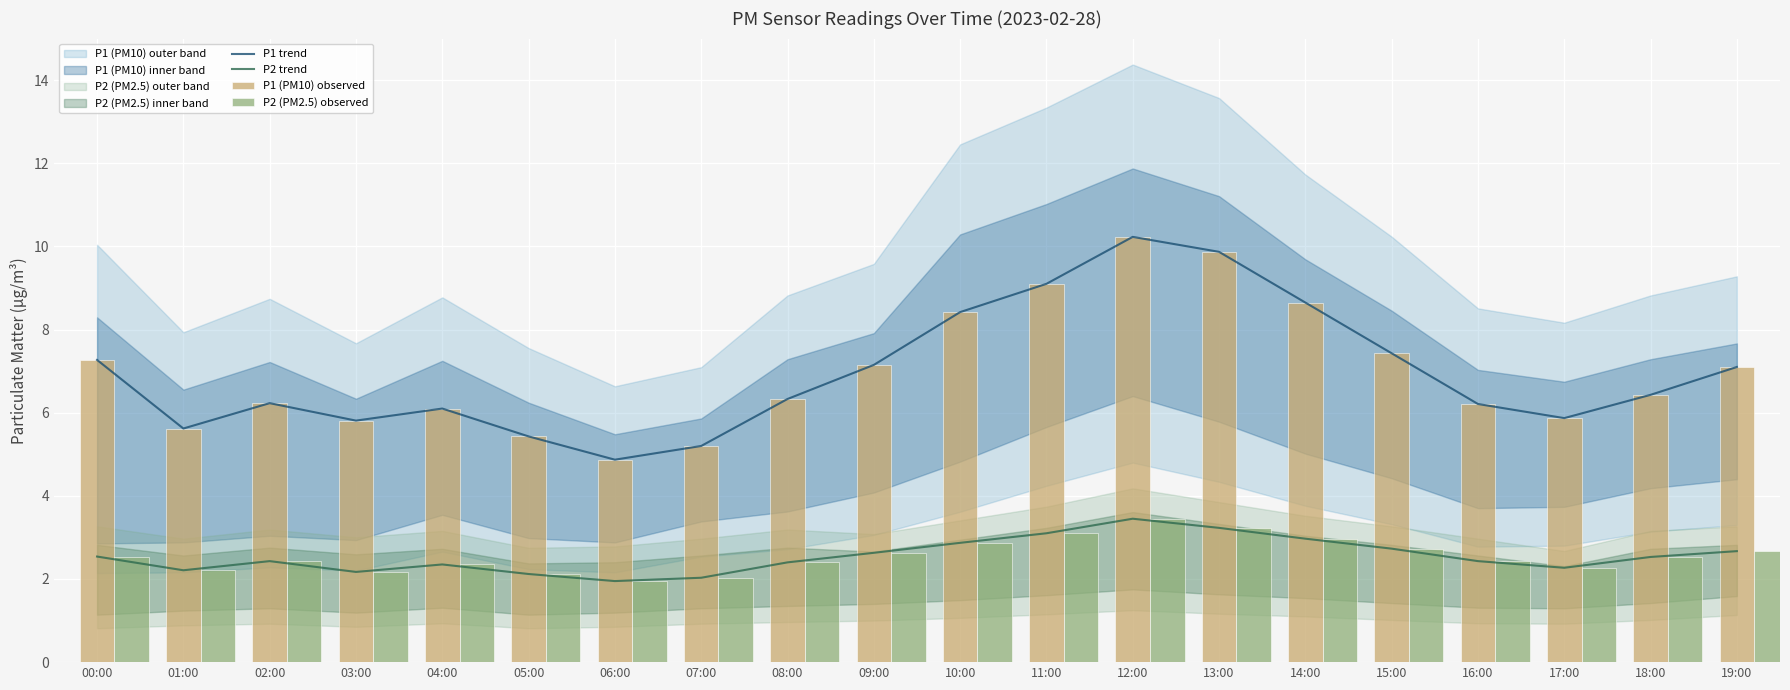

Between 07:00 and 19:00, which series saw the biggest shift?

P1 trend